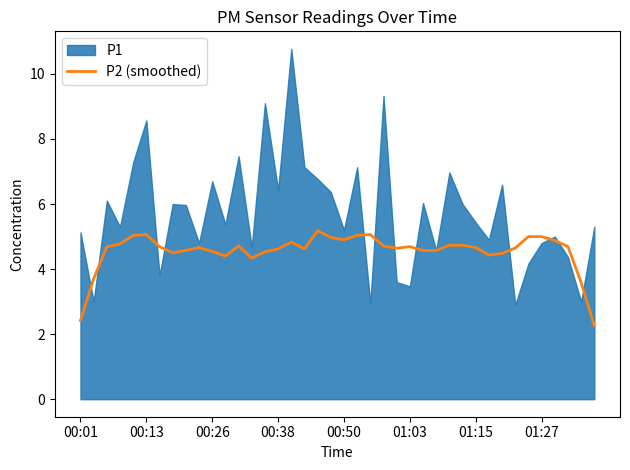

True or false: P2 (smoothed) has a value of 4.9 at 00:50.

True